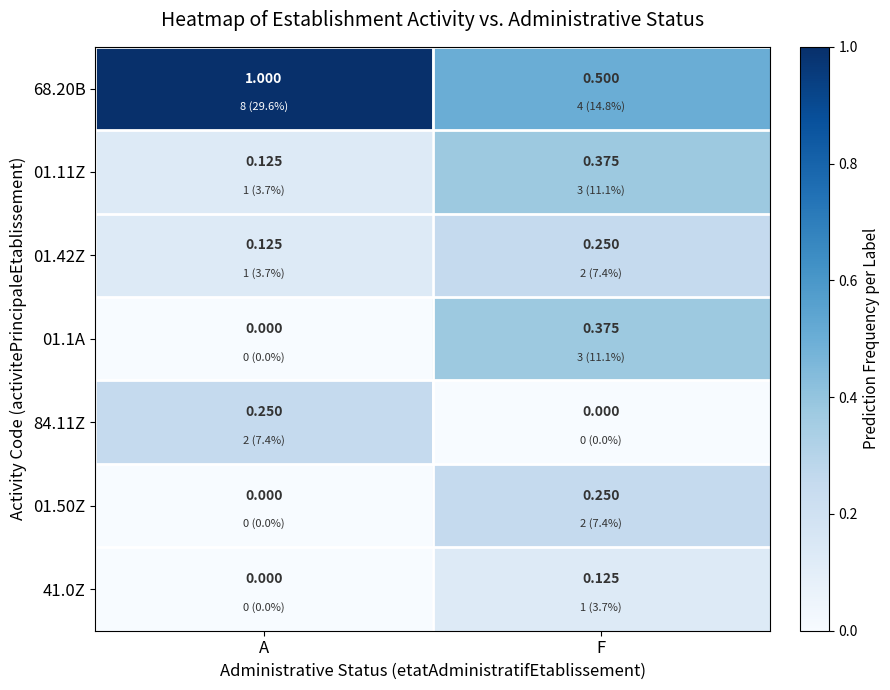

What is the total value across all series at A?

1.5